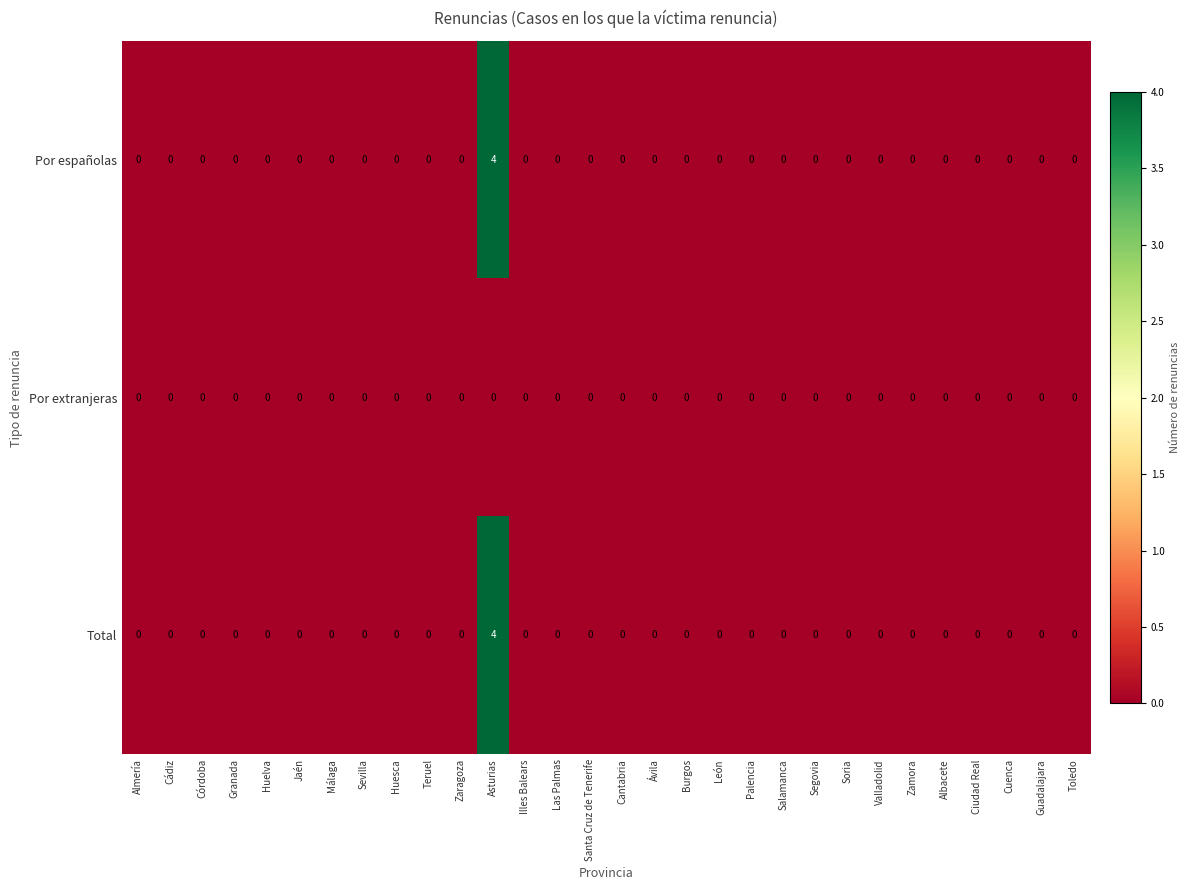

At how many categories does at least one series exceed 3?

1